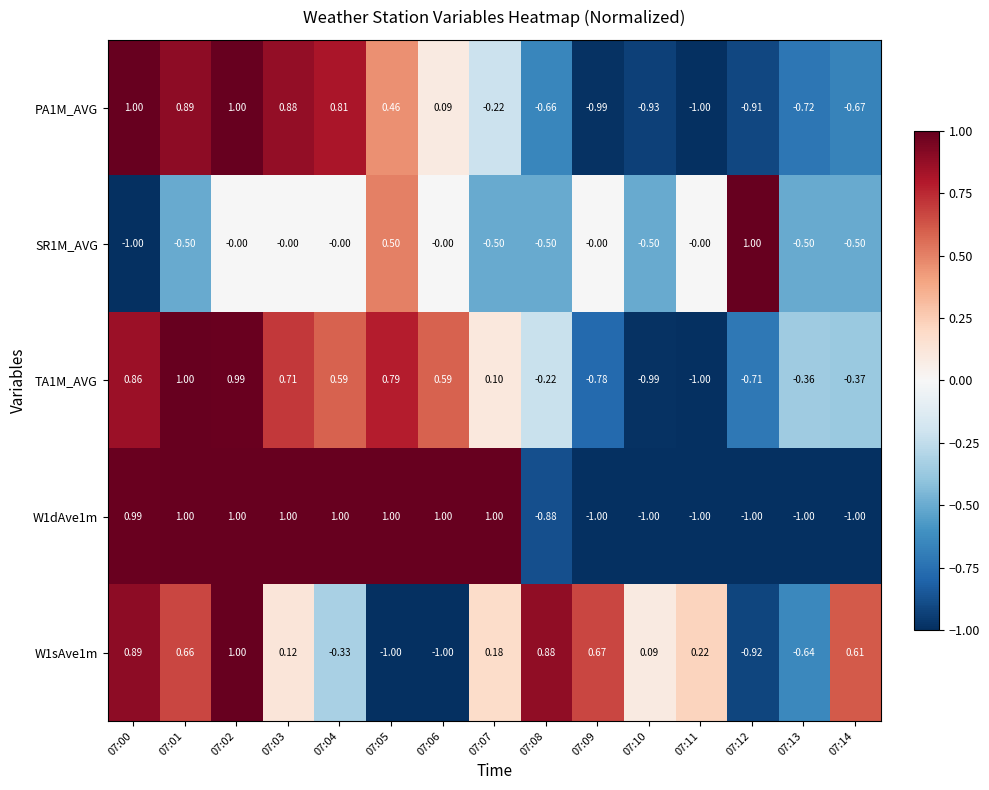

At 07:04, list the series in order from largest to smallest.

W1dAve1m, PA1M_AVG, TA1M_AVG, SR1M_AVG, W1sAve1m